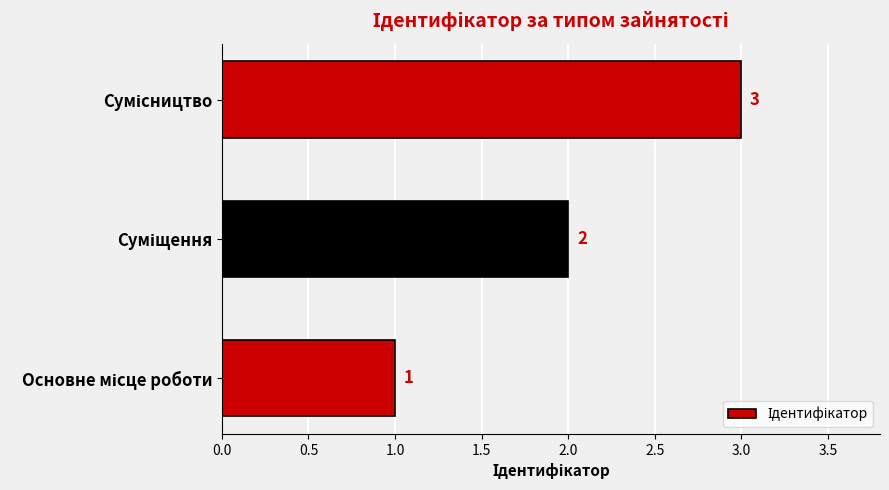

Count the number of categories in the chart.

3